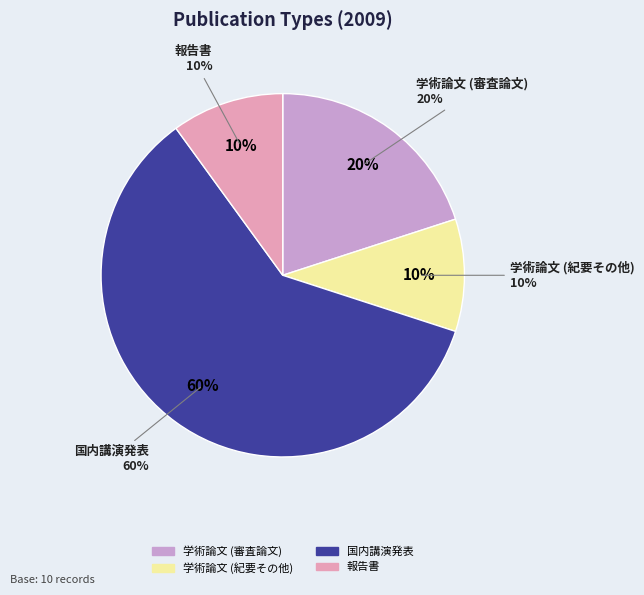

Count the number of slices in the pie.

4